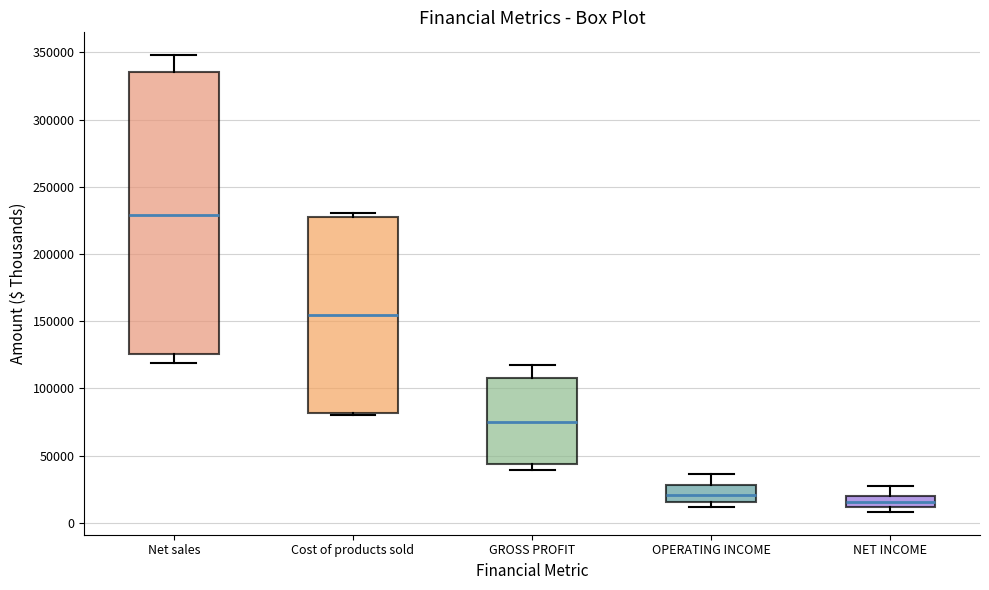

Which box's median line is the lowest?

NET INCOME